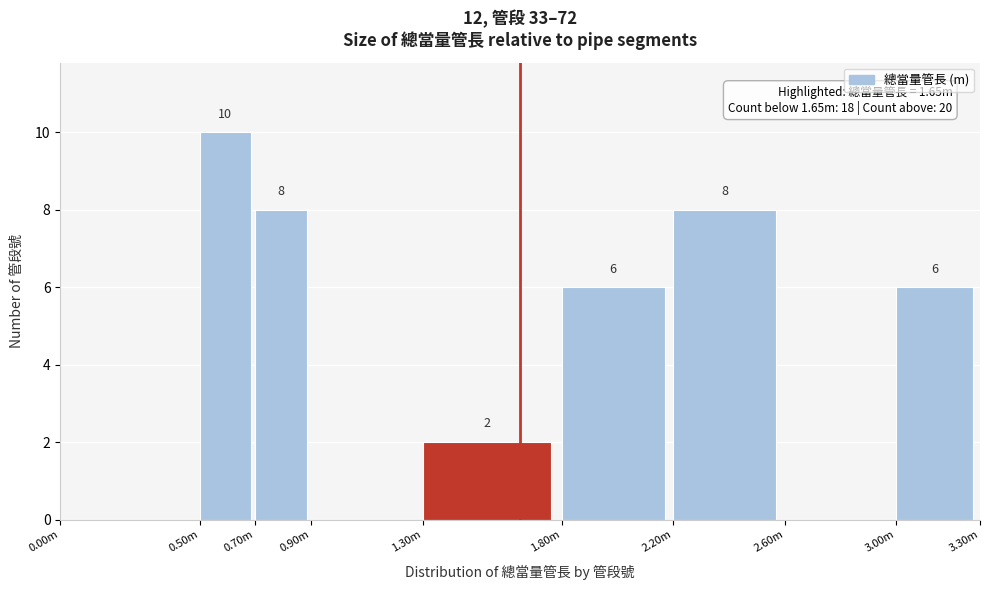

Reading left to right, extract all data points from this chart.

0.00m=0	0.50m=10	0.70m=8	0.90m=0	1.30m=2	1.80m=6	2.20m=8	2.60m=0	3.00m=6